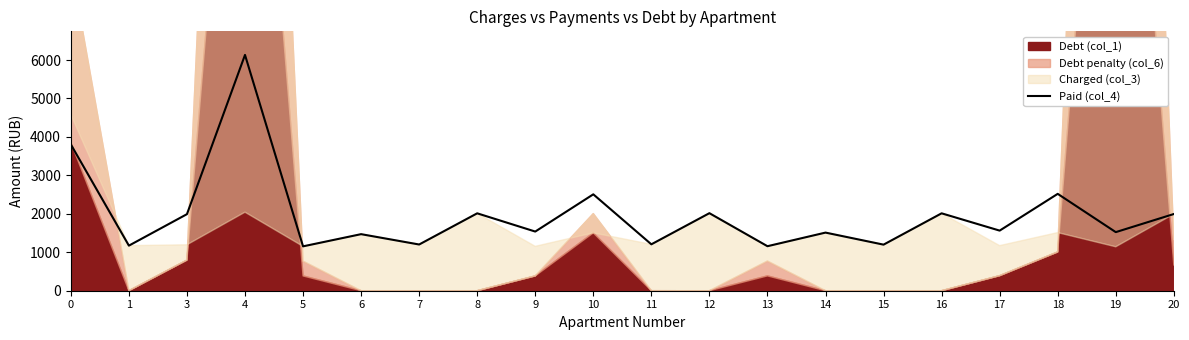

How many interior local valleys (lower than both neighbors) does the data have?

9